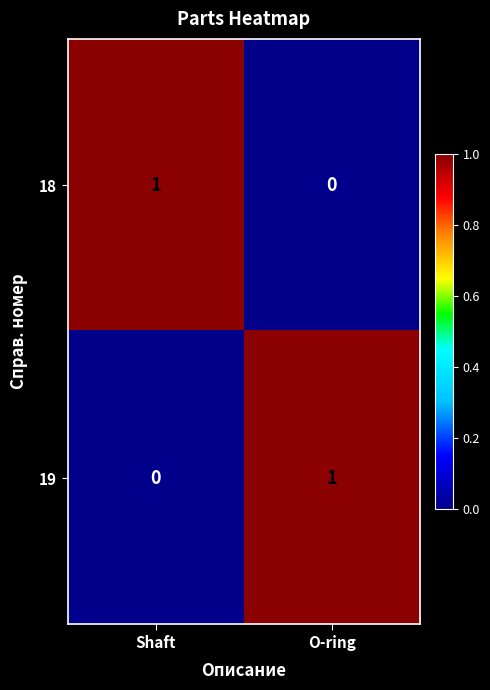

How many data points in 18 are less than 1?

1